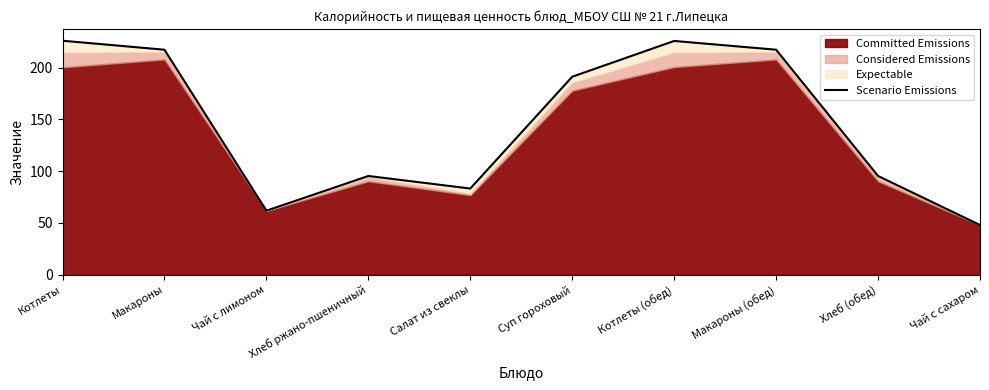

Reading left to right, extract all data points from this chart.

Котлеты=225.9	Макароны=217.2	Чай с лимоном=61.8	Хлеб ржано-пшеничный=95.3	Салат из свеклы=83.2	Суп гороховый=191.1	Котлеты (обед)=225.6	Макароны (обед)=217.2	Хлеб (обед)=95.3	Чай с сахаром=48.0